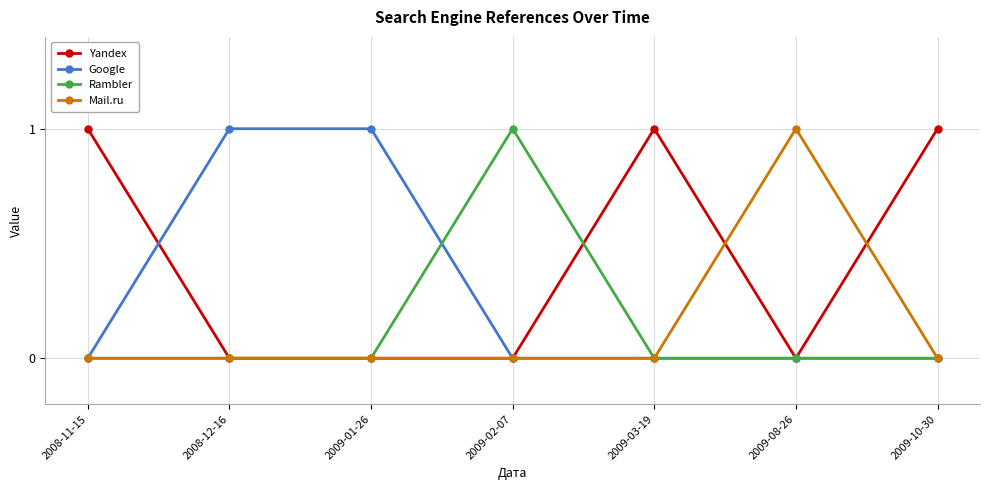

Reading left to right, transcribe all the data shown in this chart.

Yandex: 1	0	0	0	1	0	1
Google: 0	1	1	0	0	0	0
Rambler: 0	0	0	1	0	0	0
Mail.ru: 0	0	0	0	0	1	0